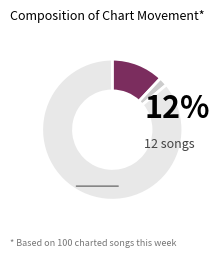

Is there a majority slice in this chart?

Yes